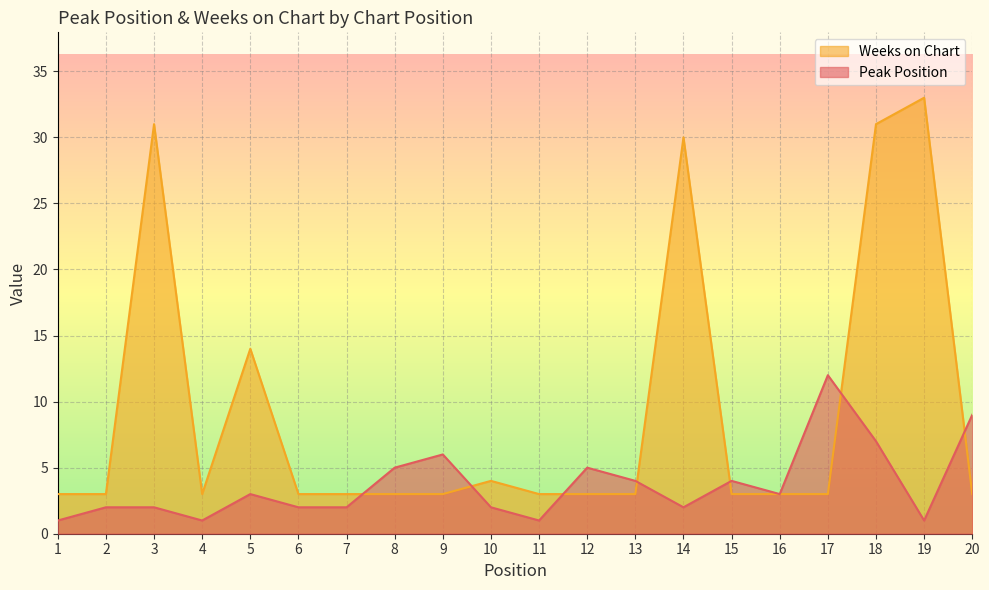

At which category does Peak Position reach its first local peak?

5